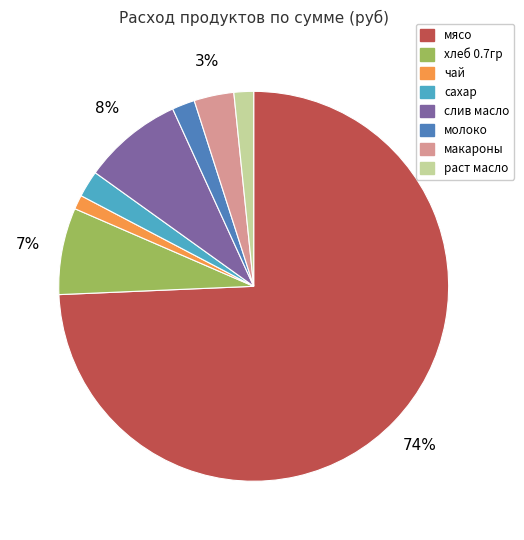

Is the sum of чай and мясо greater than half?

Yes